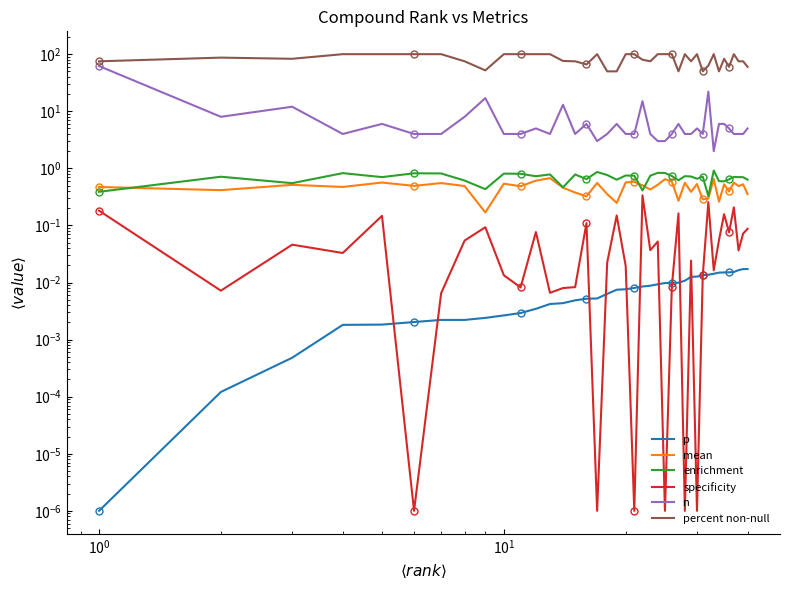

True or false: enrichment has a value of 0.8 at 39.

False